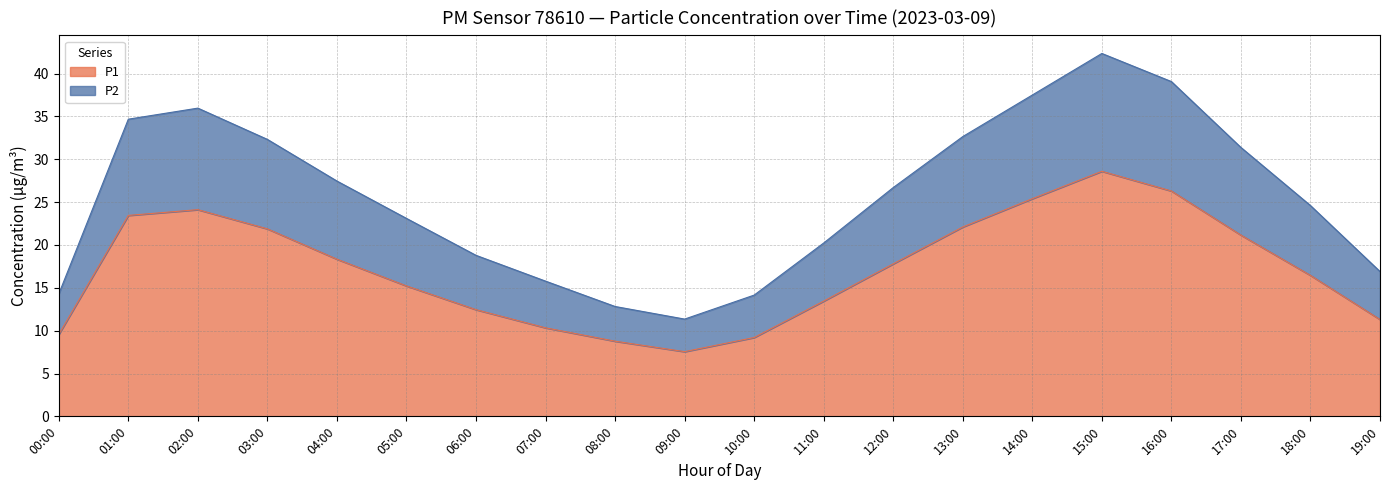

What is the approximate value of P1 at 11:00?

13.4